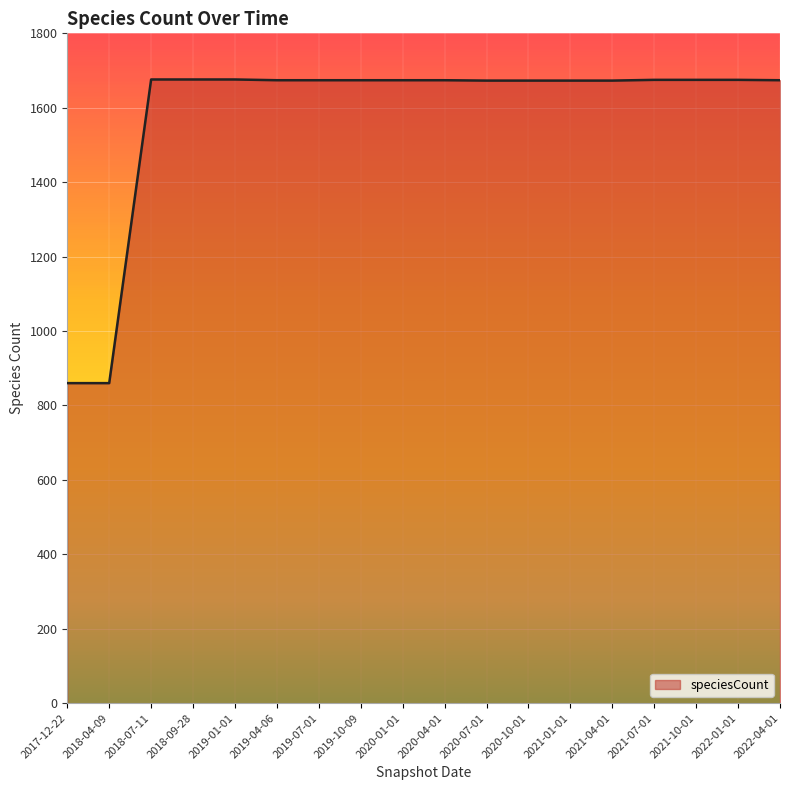

What is the difference between the maximum and minimum values?

816